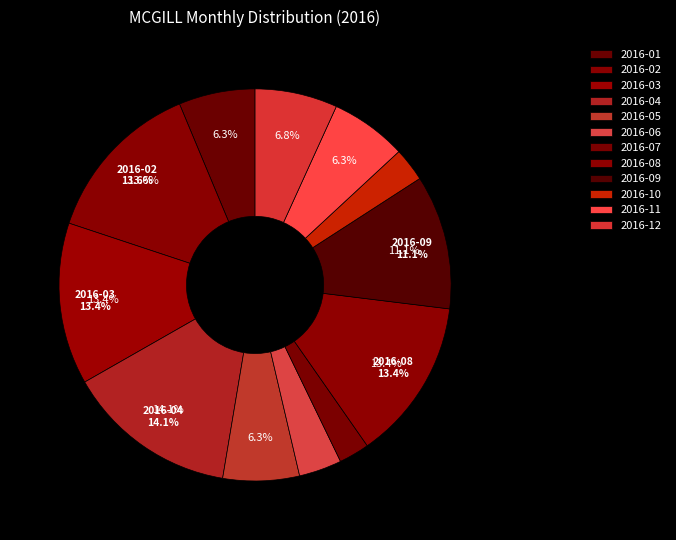

What percentage is the 2016-10 slice, to the nearest percent?

3%